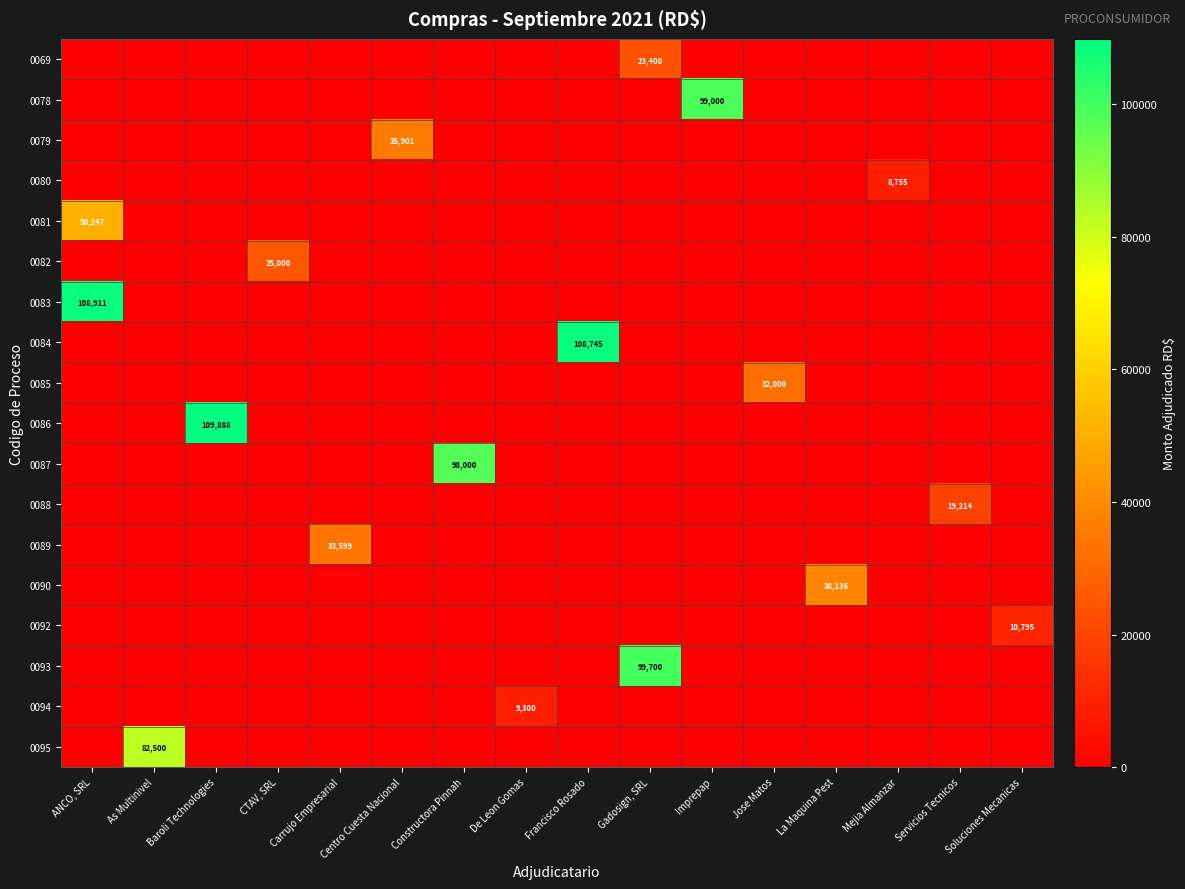

The value of 0085 at Jose Matos is 12036. True or false?

False